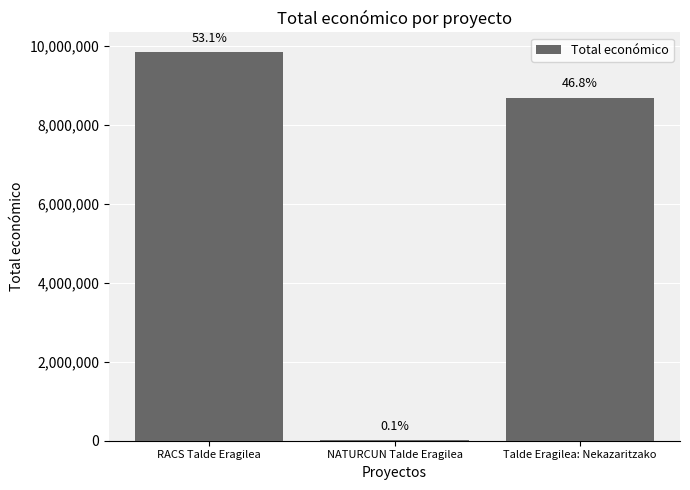

Which has a higher value, Talde Eragilea: Nekazaritzako or RACS Talde Eragilea?

RACS Talde Eragilea